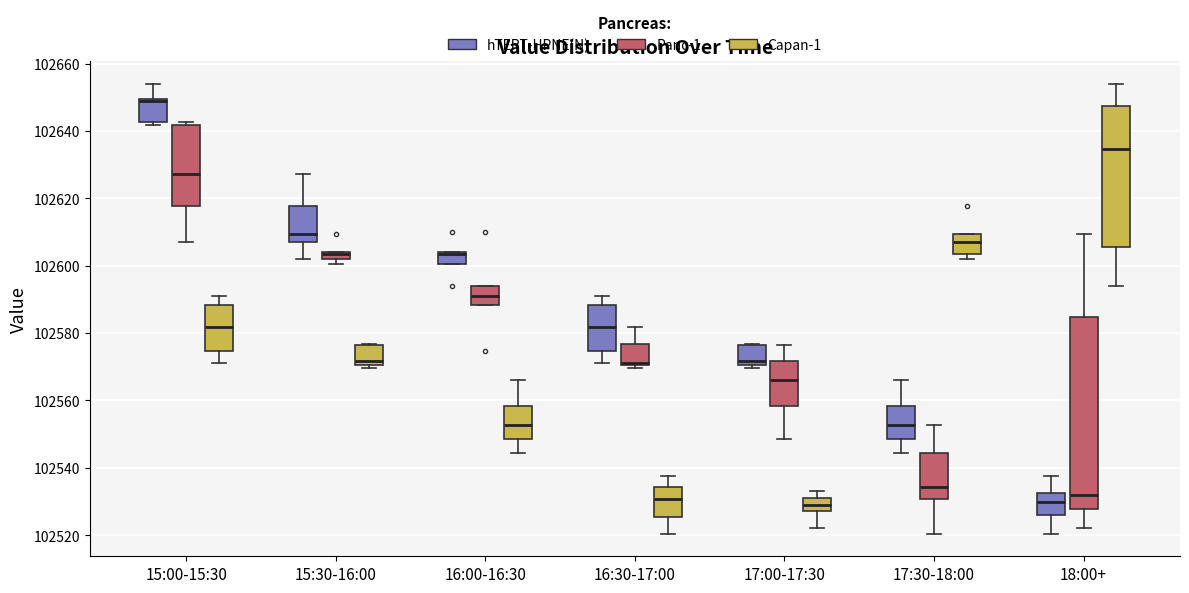

Comparing the boxes themselves (not the whiskers), which one is the tallest?

18:00+ (Panc-1)